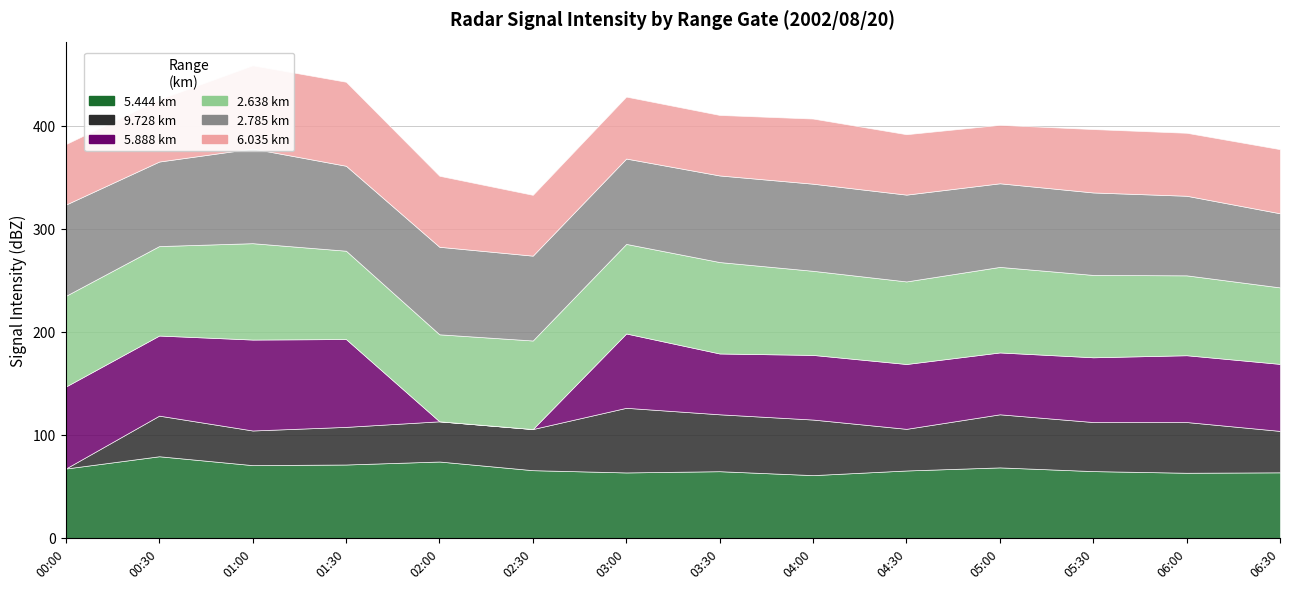

Which series changed the most between 2002/08/20 02:00 and 2002/08/20 03:30?

5.888